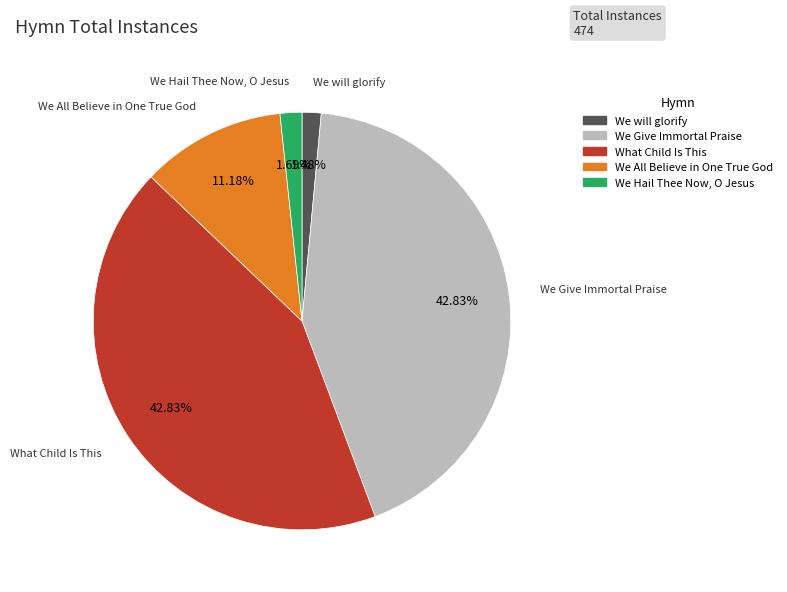

How many segments does this pie chart have?

5